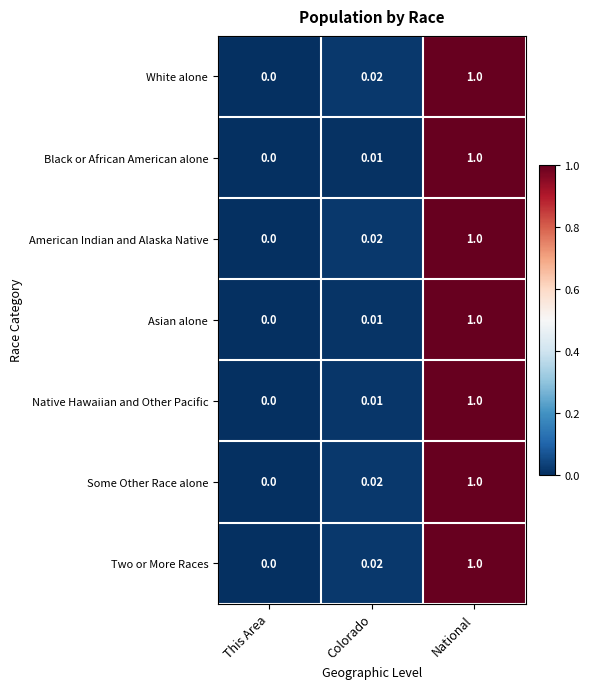

At which category is the sum across all series the highest?

National